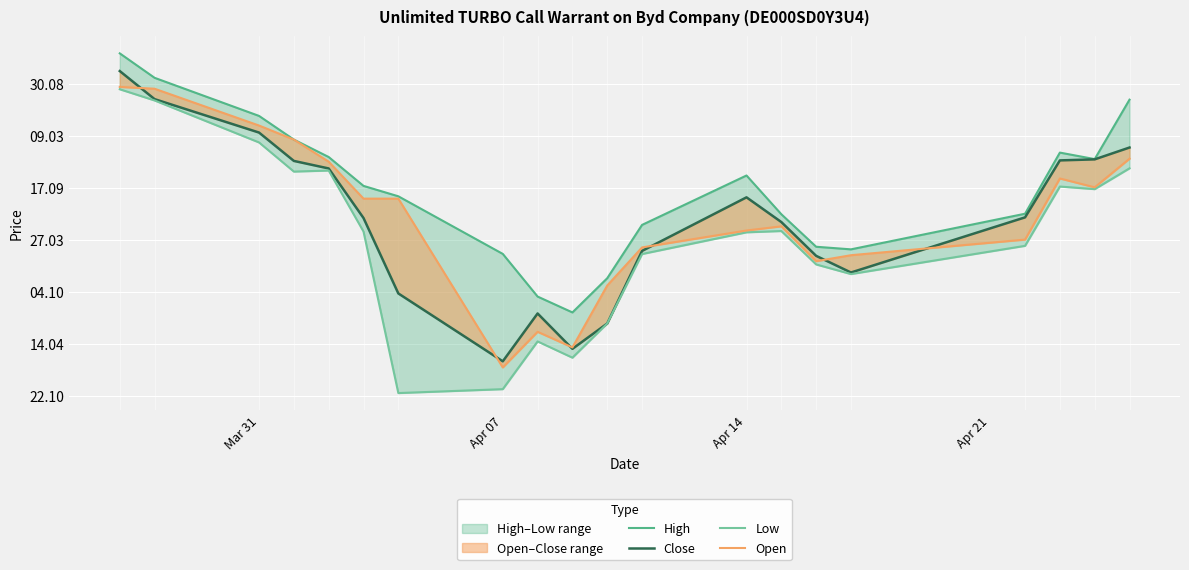

What position from the left is Apr 07?

2